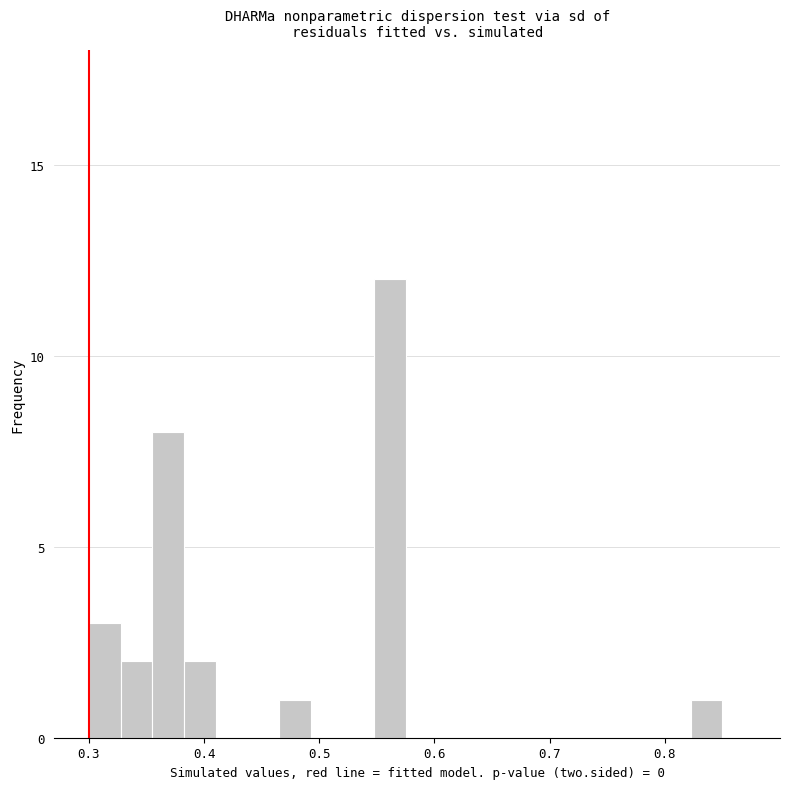

Around what value on the x-axis is the tallest bar? Give the approximate position of its centre, as read against the axis.

0.56